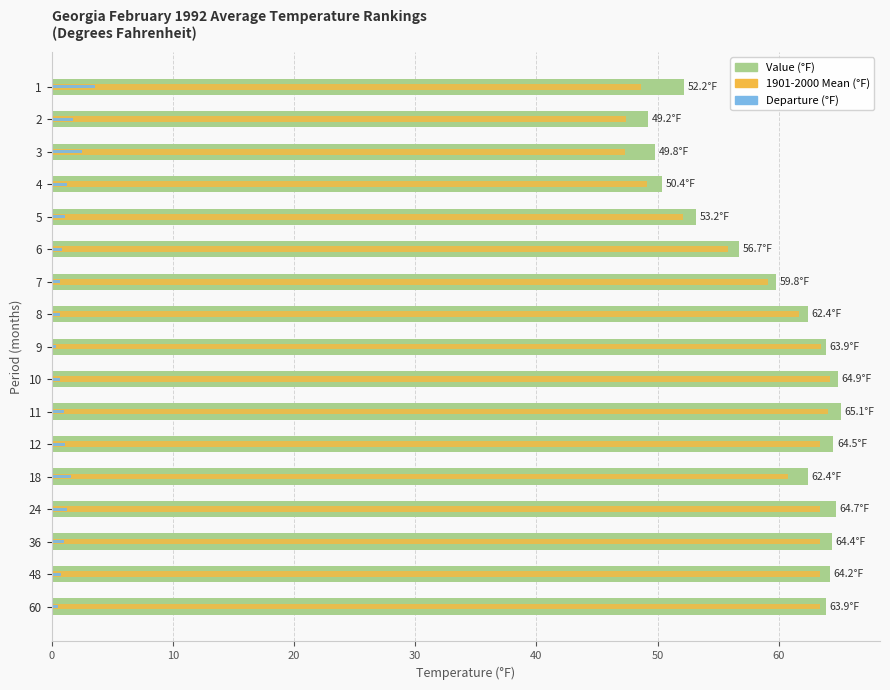

Which series changed the most between 4 and 8?

1901-2000 Mean (°F)